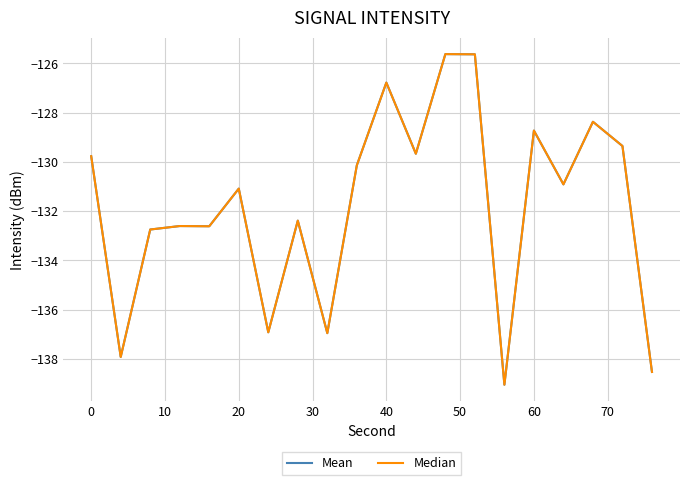

Does the chart display data point markers on the line(s)?

No